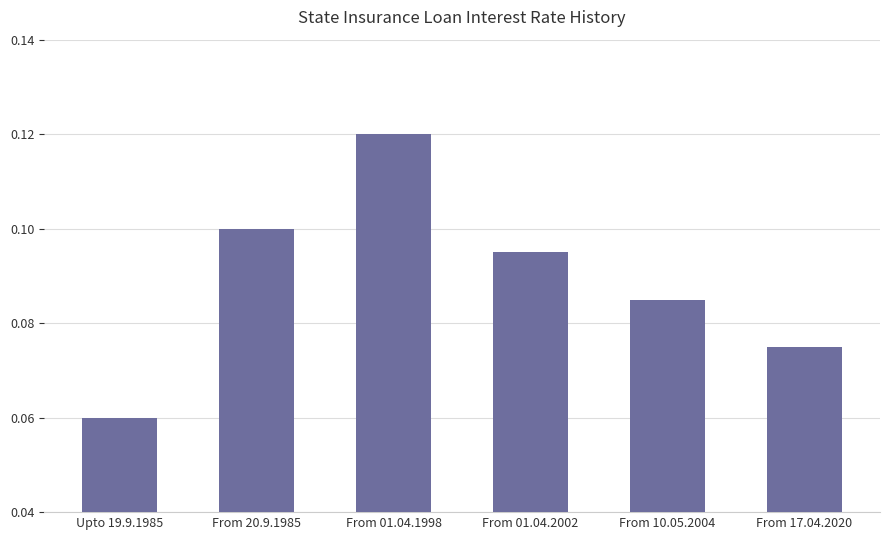

Count the values in the range 0 to 1.

6